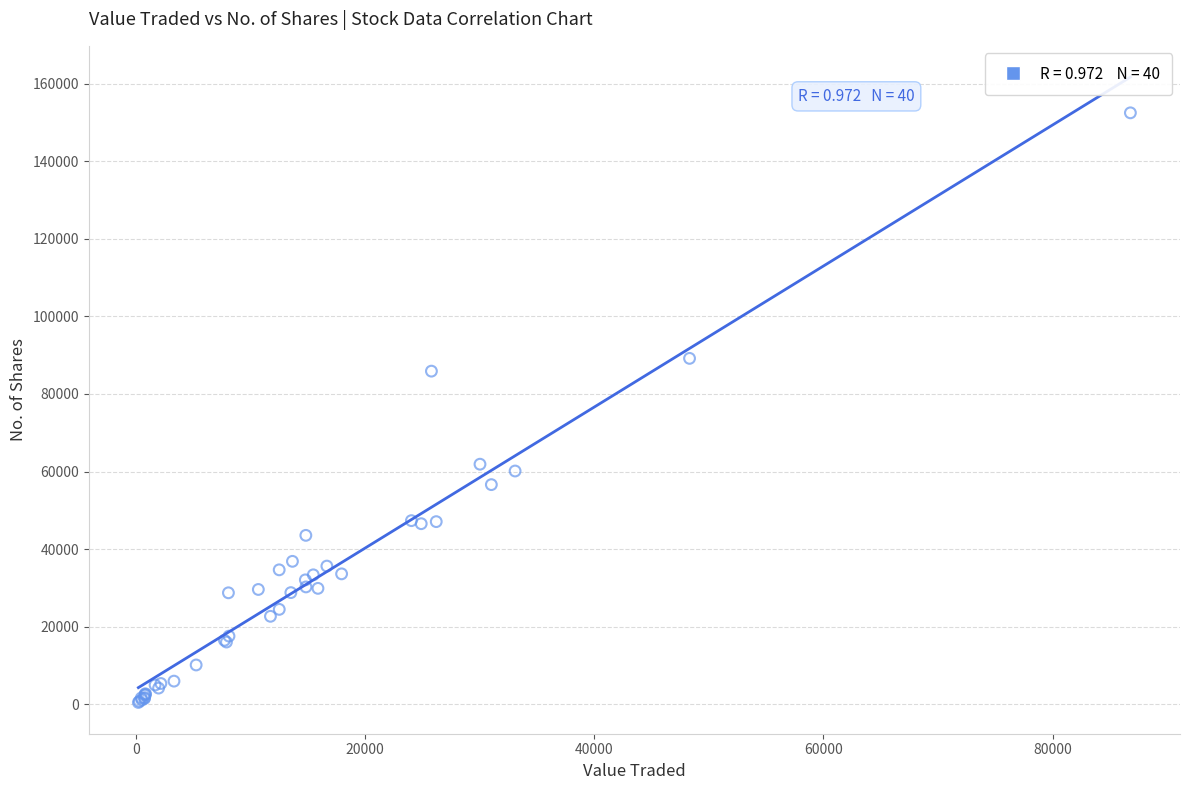

What Y value in the scatter plot is closest to 76475?

85880